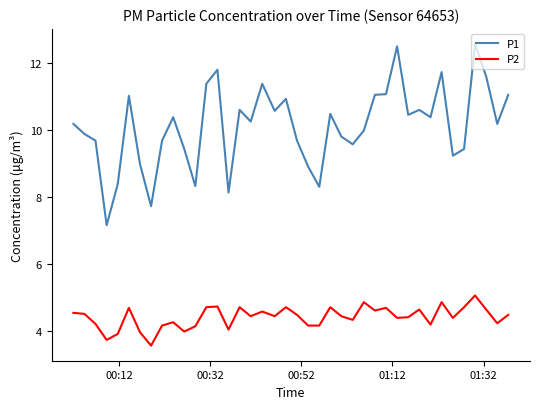

List the series in order of their peak value, highest first.

P1, P2